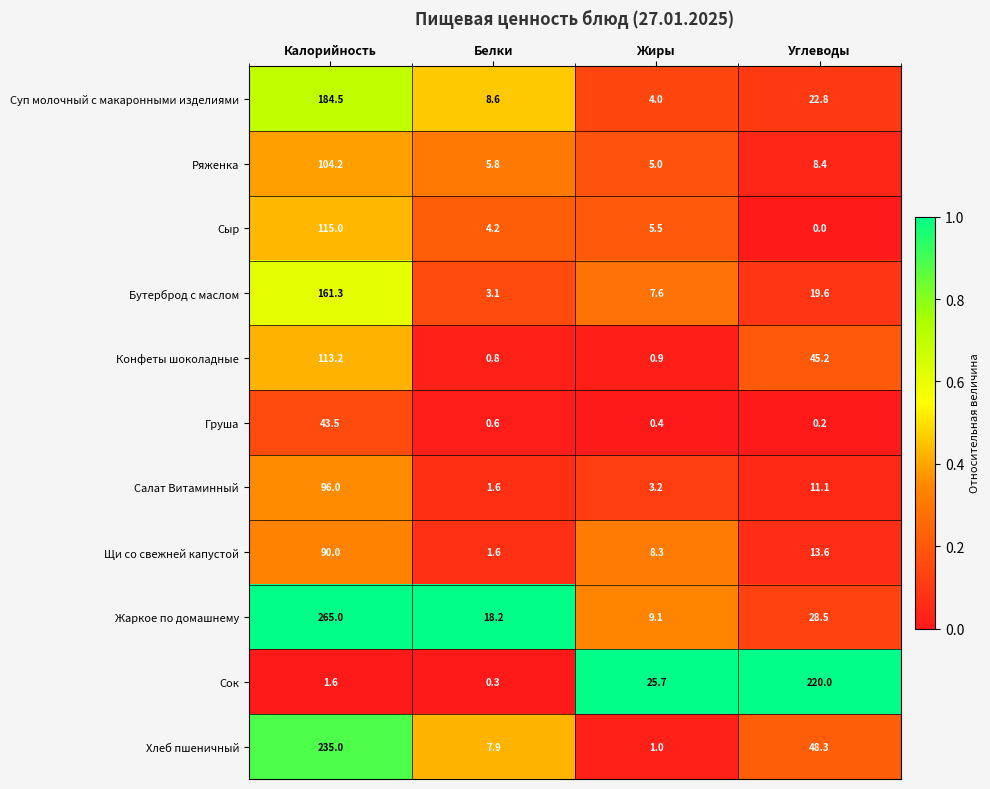

What is the difference between the second highest and second lowest values in the Сыр series?

1.3